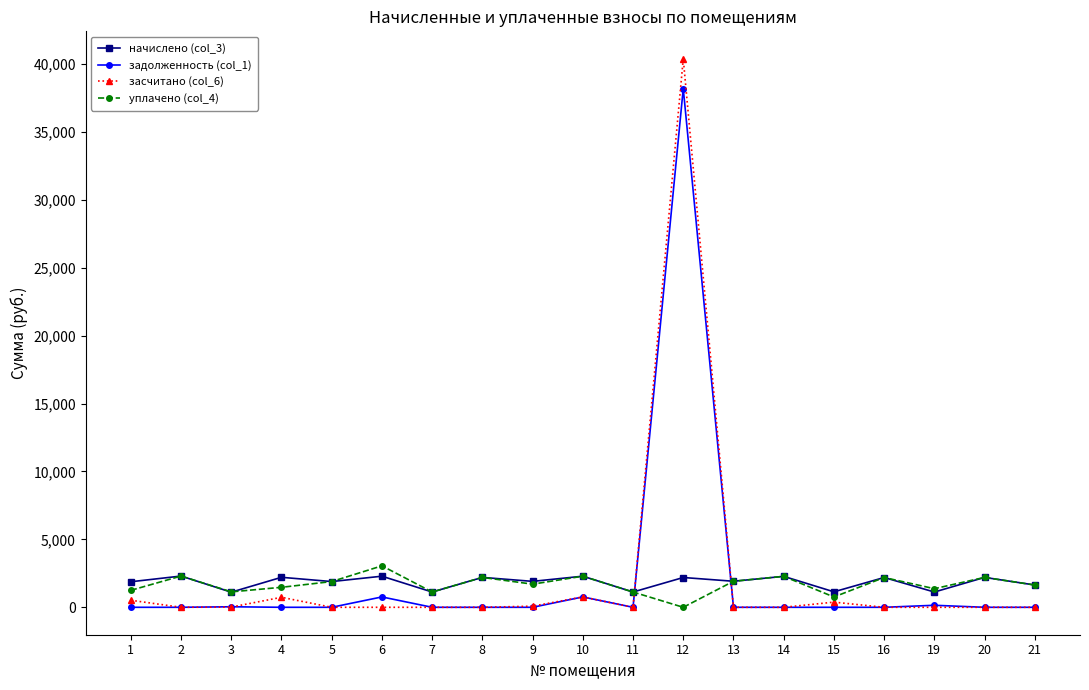

How many values in the задолженность (col_1) series exceed 0?

5